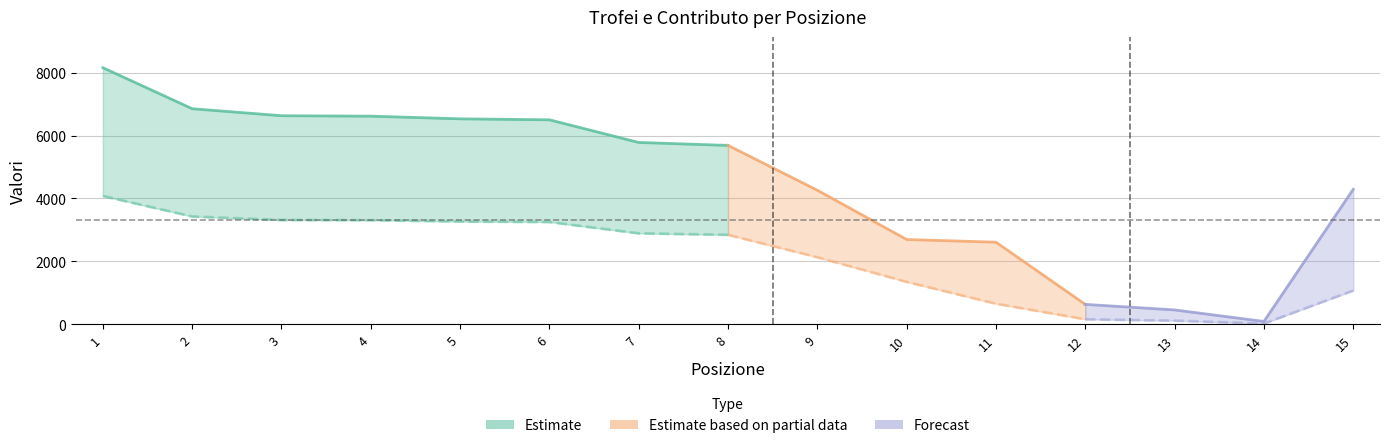

True or false: Contributo and Trofei intersect in this chart.

False